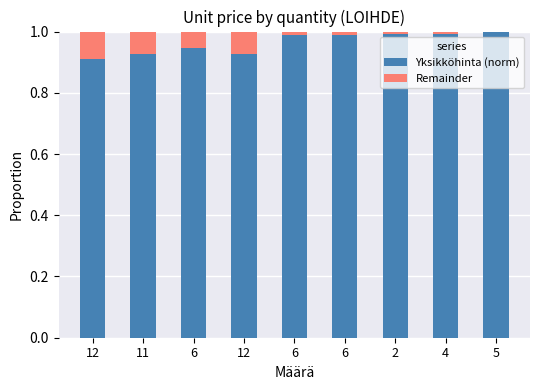

Are the bars grouped side by side (vs. stacked)?

No